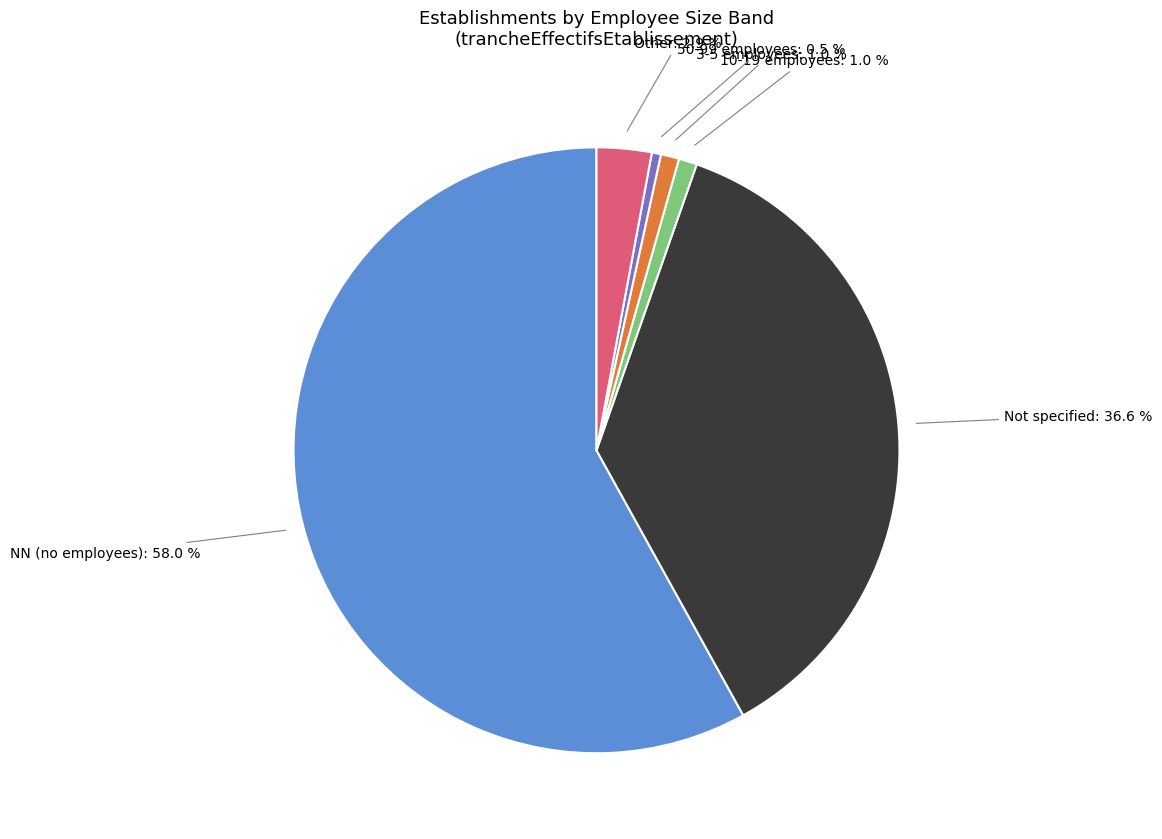

Is there a majority slice in this chart?

Yes